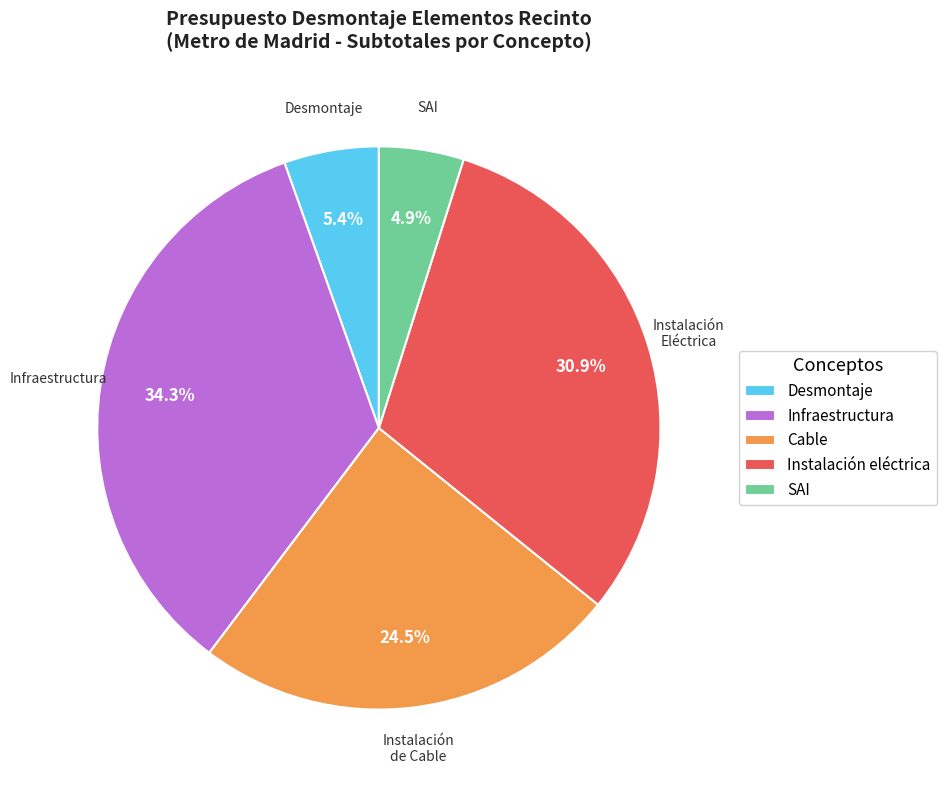

What portion of the pie excludes Desmontaje?

94.6%